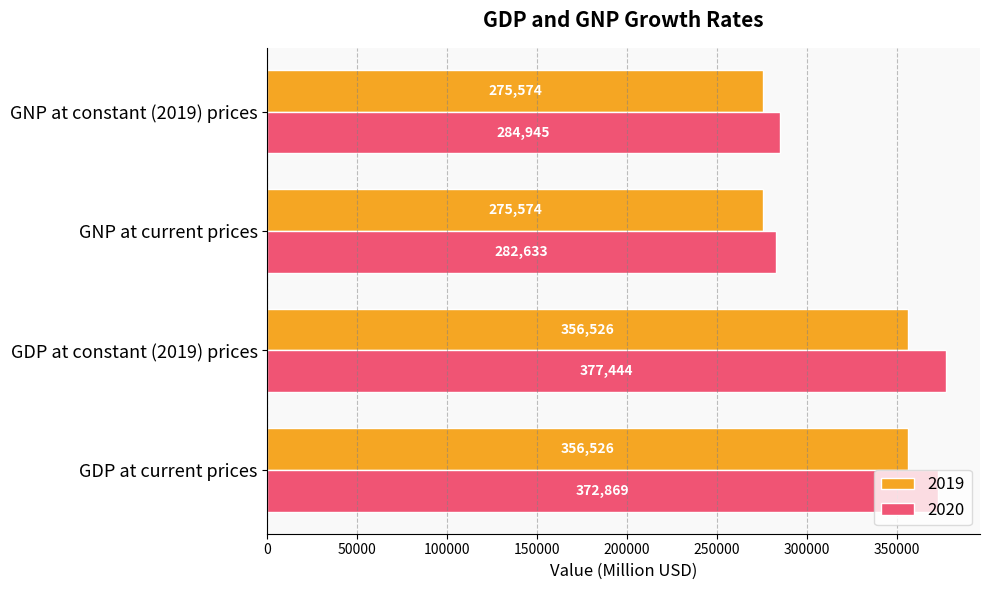

Read the 2020 value at GNP at current prices.

282633.4